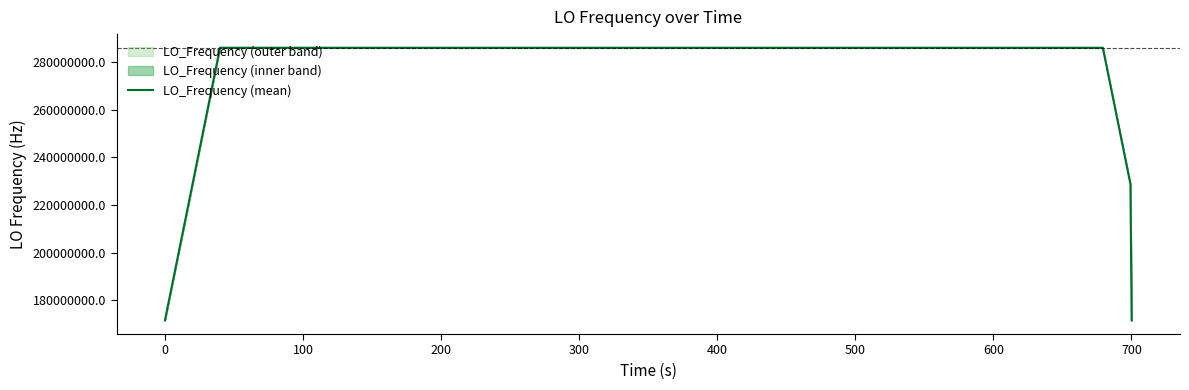

What is the difference between the maximum and minimum values?

114418801.4